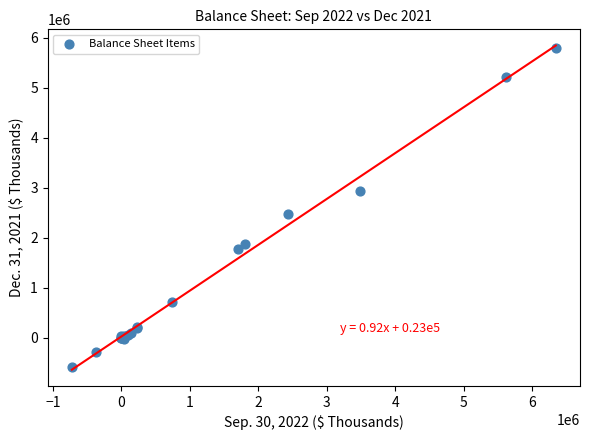

What Y value in the scatter plot is closest to 2609735?

2482455